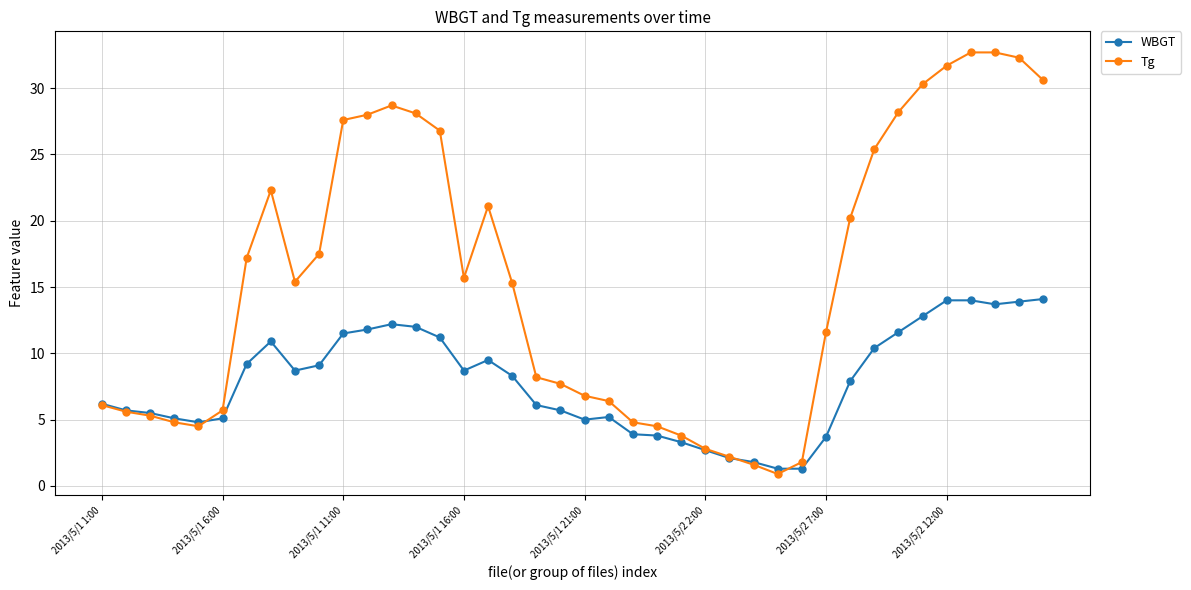

List the series in order of their overall mean, highest first.

Tg, WBGT